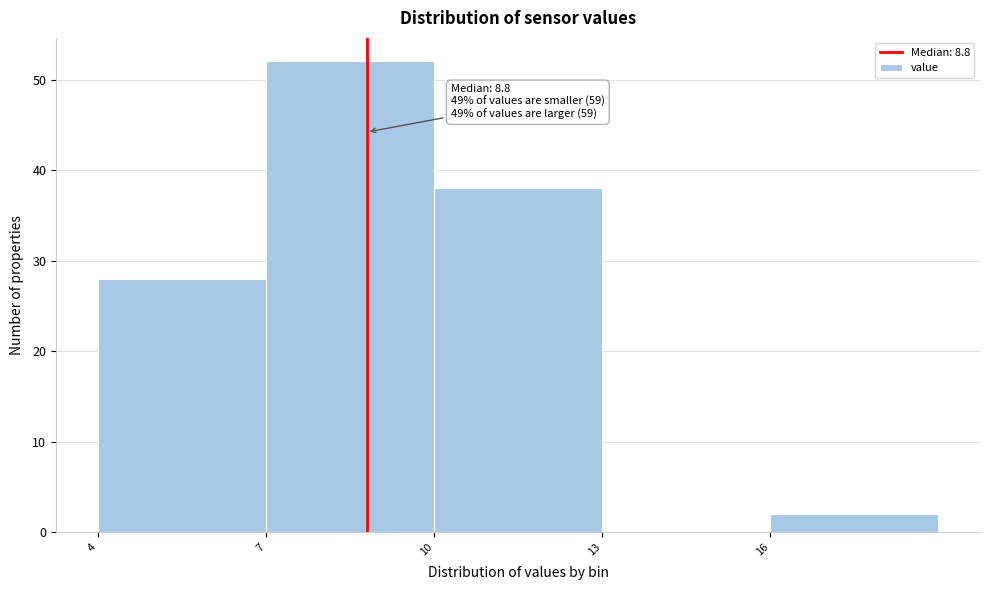

Over which range of the x-axis is the bar tallest?

7 to 10